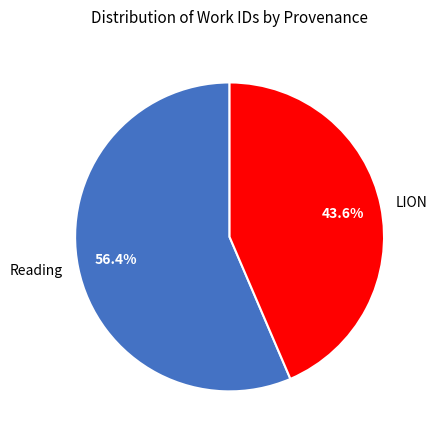

What portion of the pie excludes LION?

56.4%